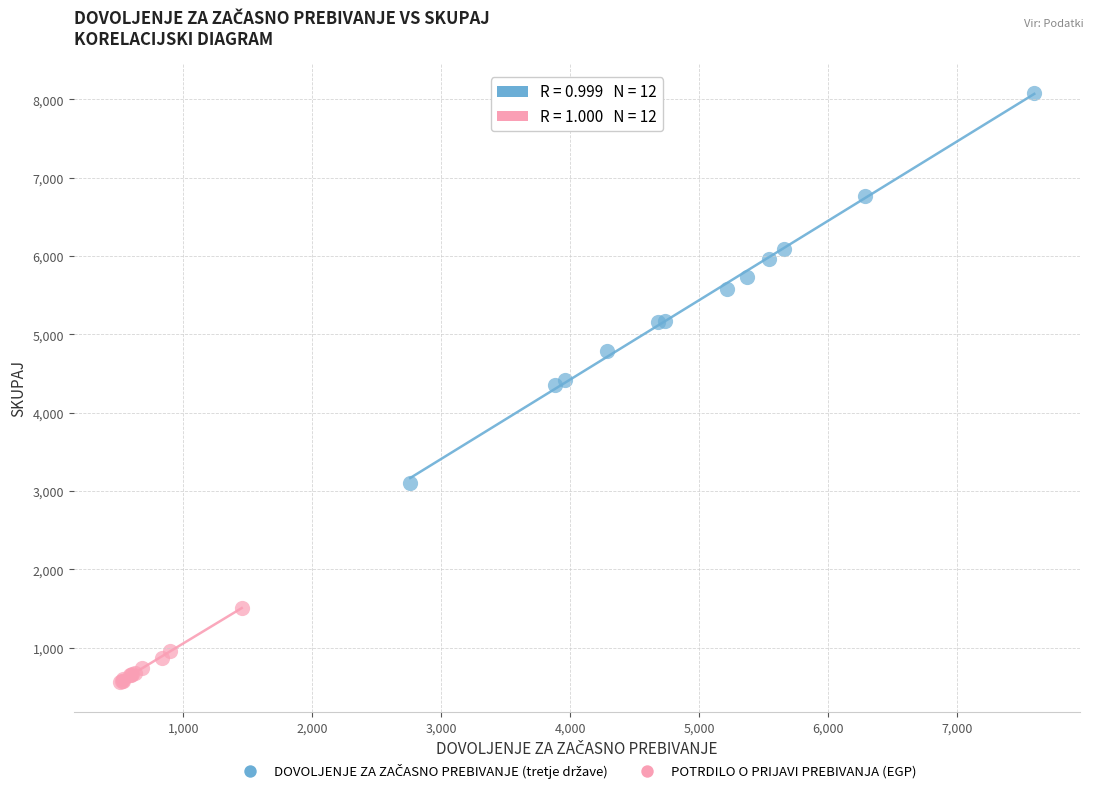

Which series contains the lowest Y value?

POTRDILO O PRIJAVI PREBIVANJA (EGP)